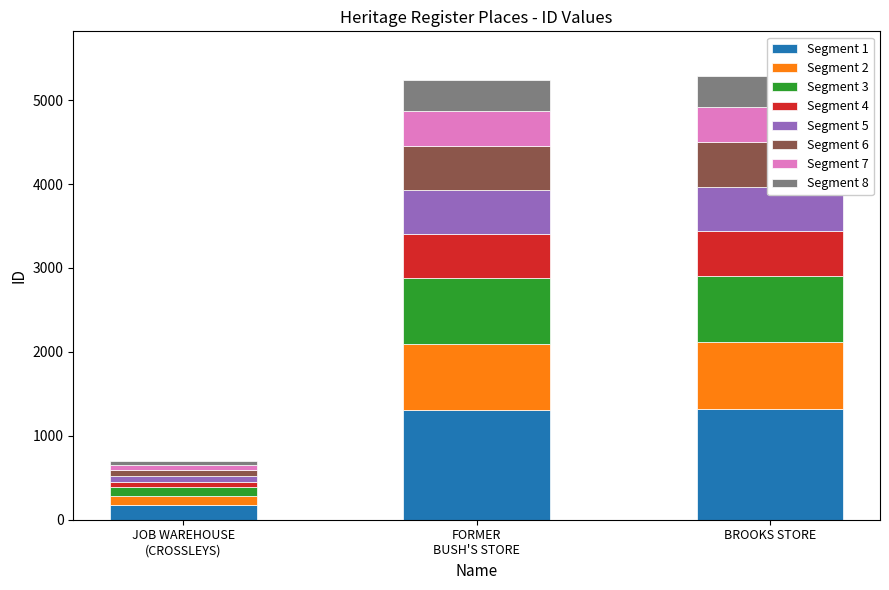

Rank the categories by value from lowest to highest.

JOB WAREHOUSE (CROSSLEYS), FORMER BUSH'S STORE, BROOKS STORE